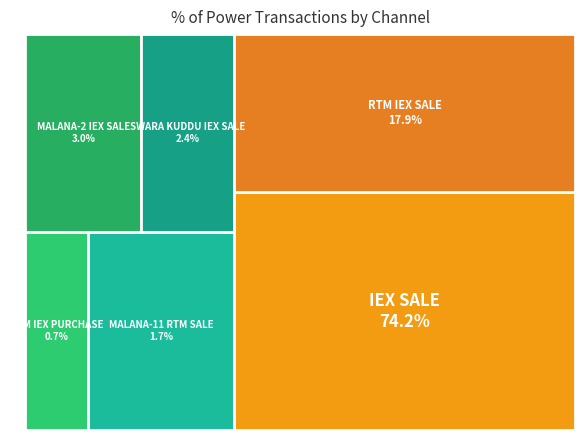

How many slices are in this pie chart?

6